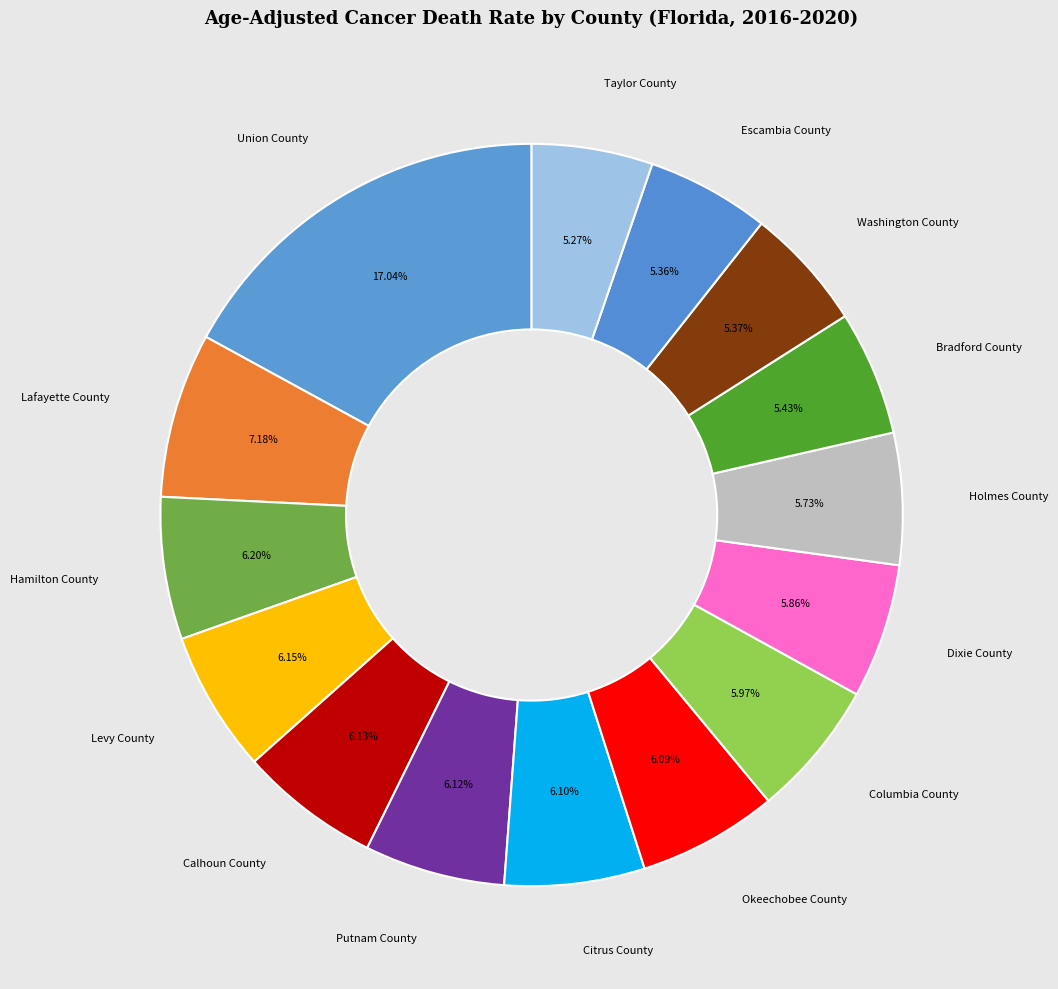

To the nearest percent, what is the average slice percentage?

7%